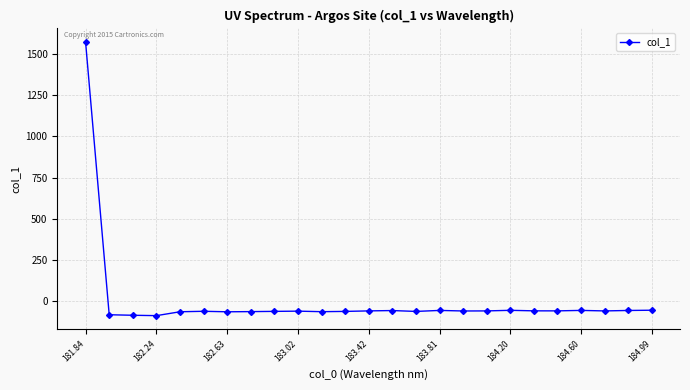

Is this an area chart (filled region under the line)?

No